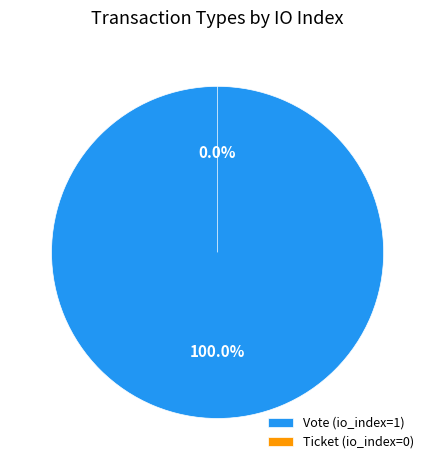

What is the smallest slice in the pie chart?

Ticket